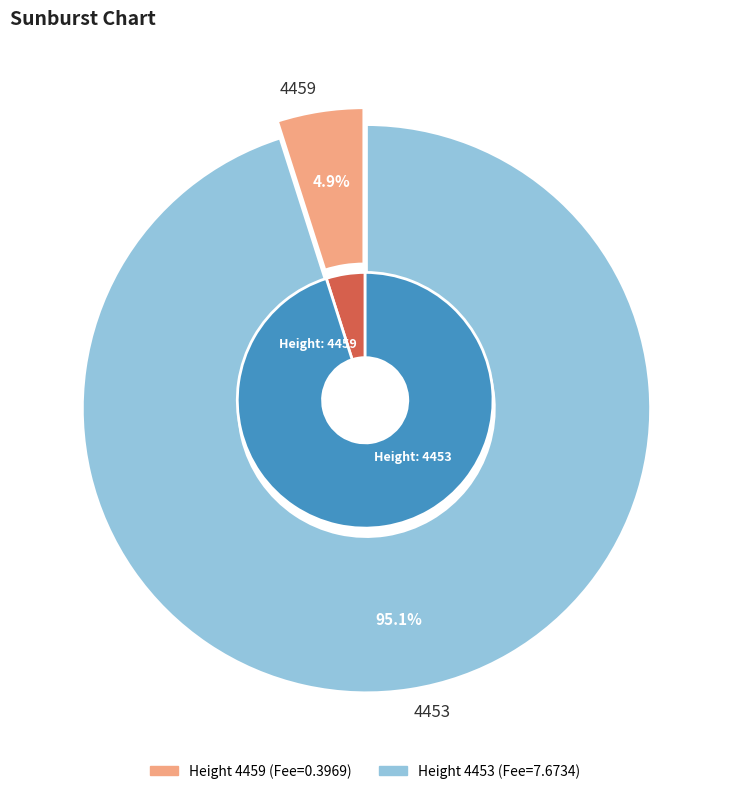

What percentage do 4453 and 4459 together represent?

100.0%